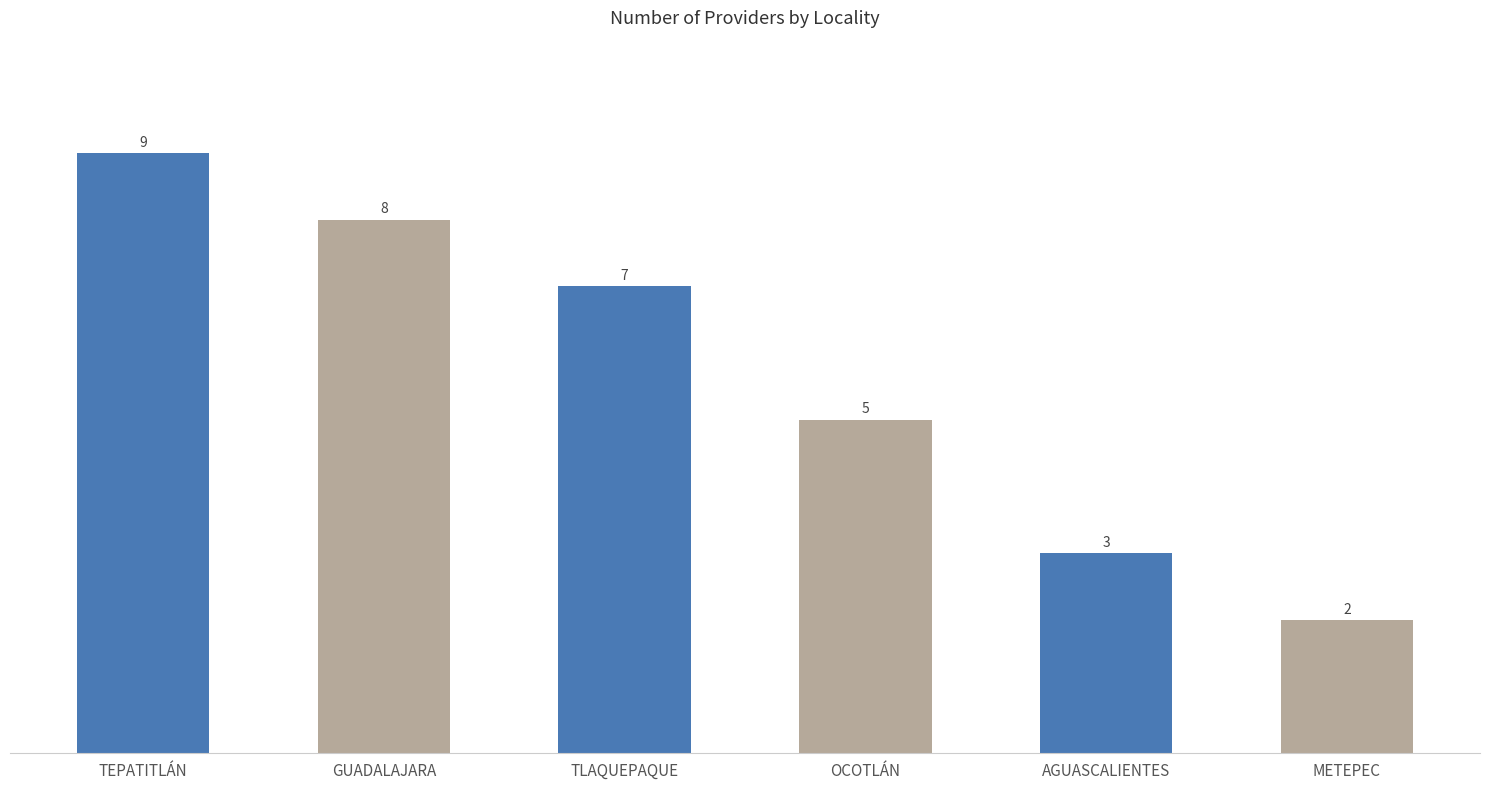

Reading right to left, list all the values displayed in this chart.

METEPEC=2	AGUASCALIENTES=3	OCOTLÁN=5	TLAQUEPAQUE=7	GUADALAJARA=8	TEPATITLÁN=9